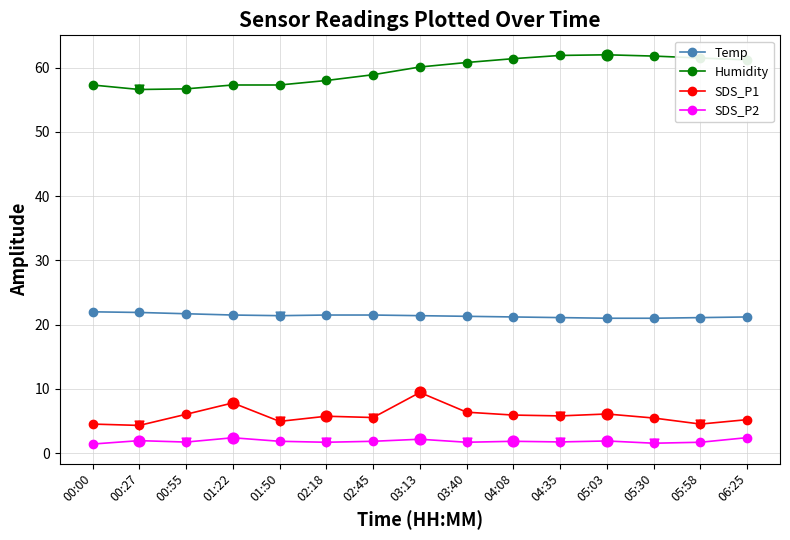

At how many categories does at least one series exceed 30?

15